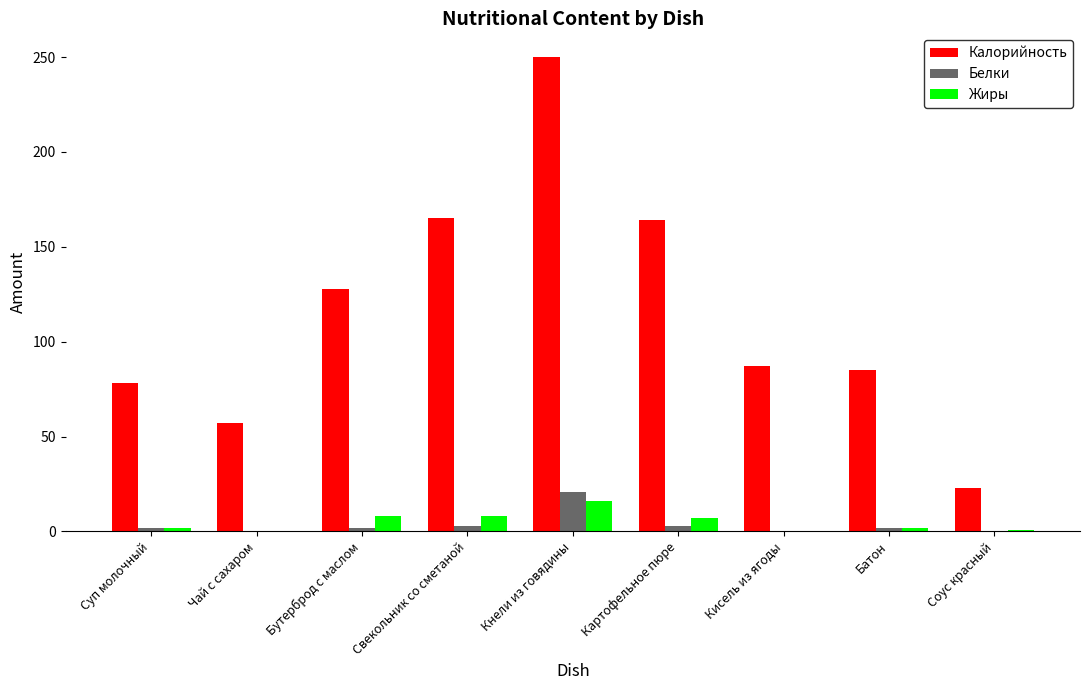

What is the sum of all Белки values?

33.2